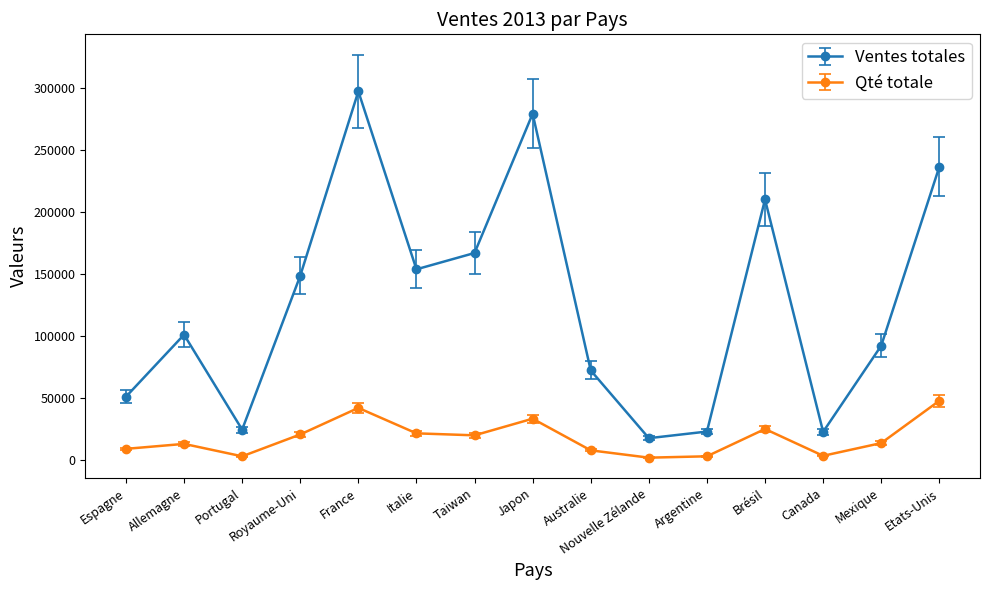

What is the sum of all Qté totale values?

264812